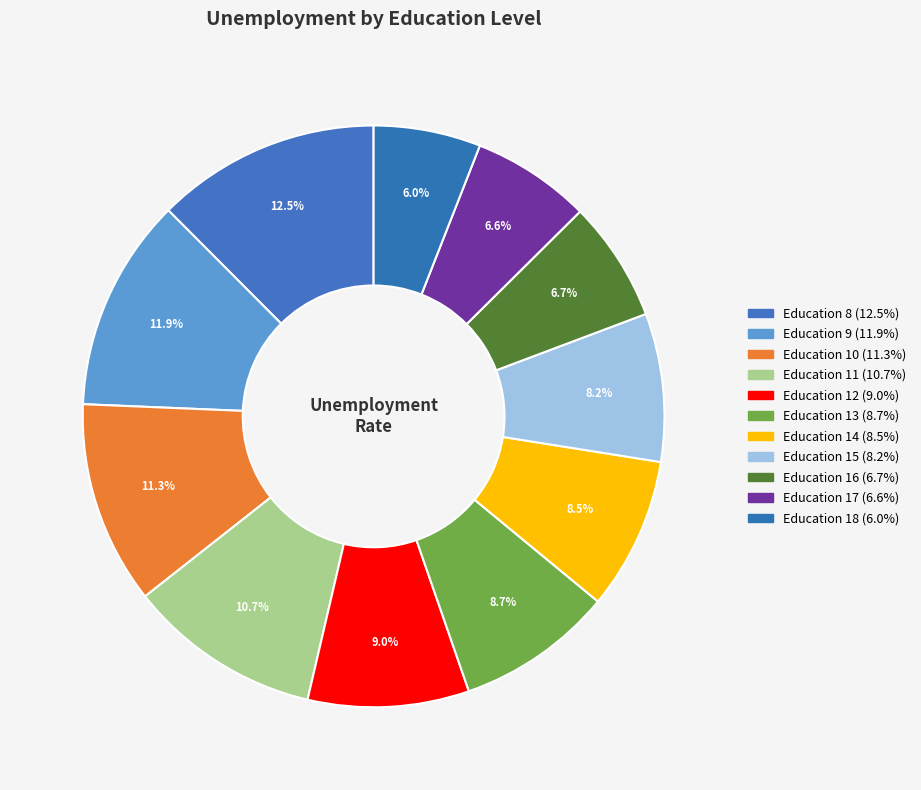

How many segments does this pie chart have?

11